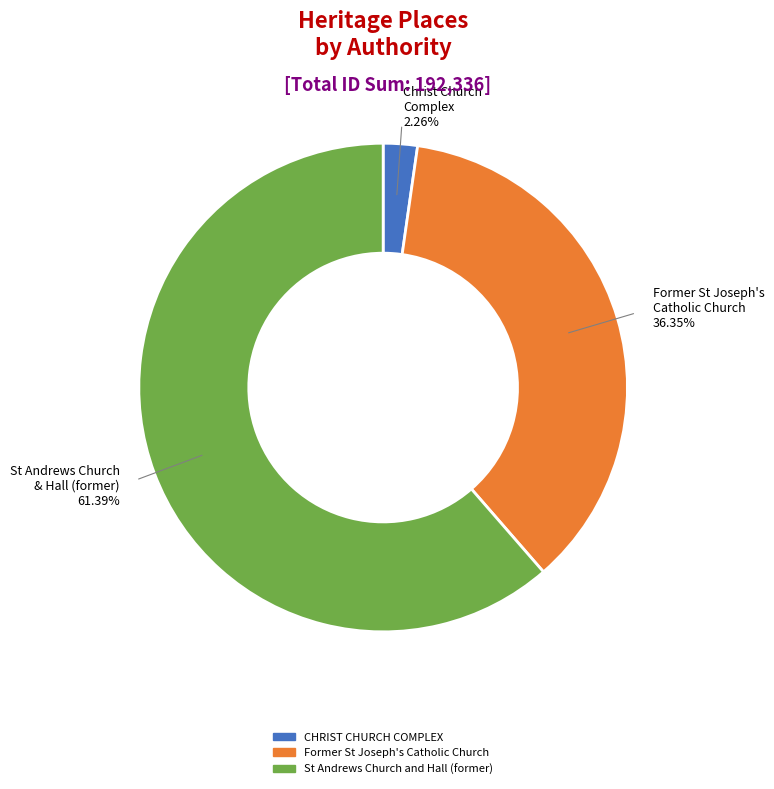

What is the largest slice in the pie chart?

St Andrews Church and Hall (former)